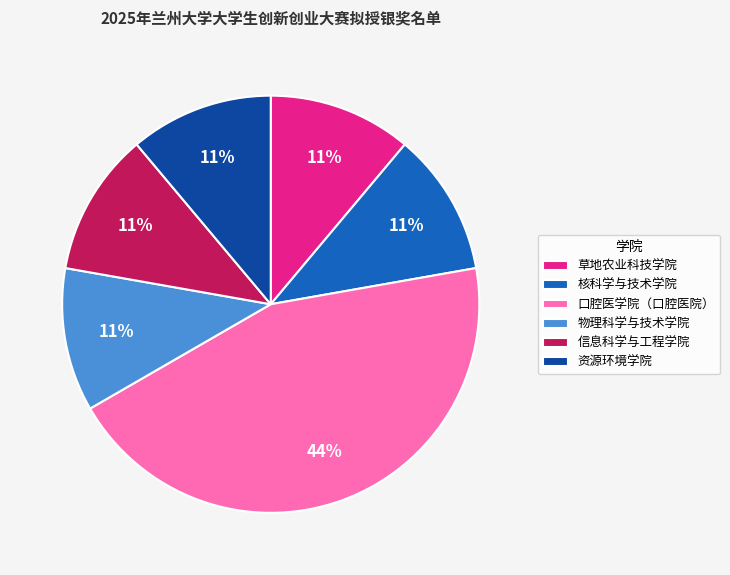

Combined, do 核科学与技术学院 and 资源环境学院 account for over 50%?

No